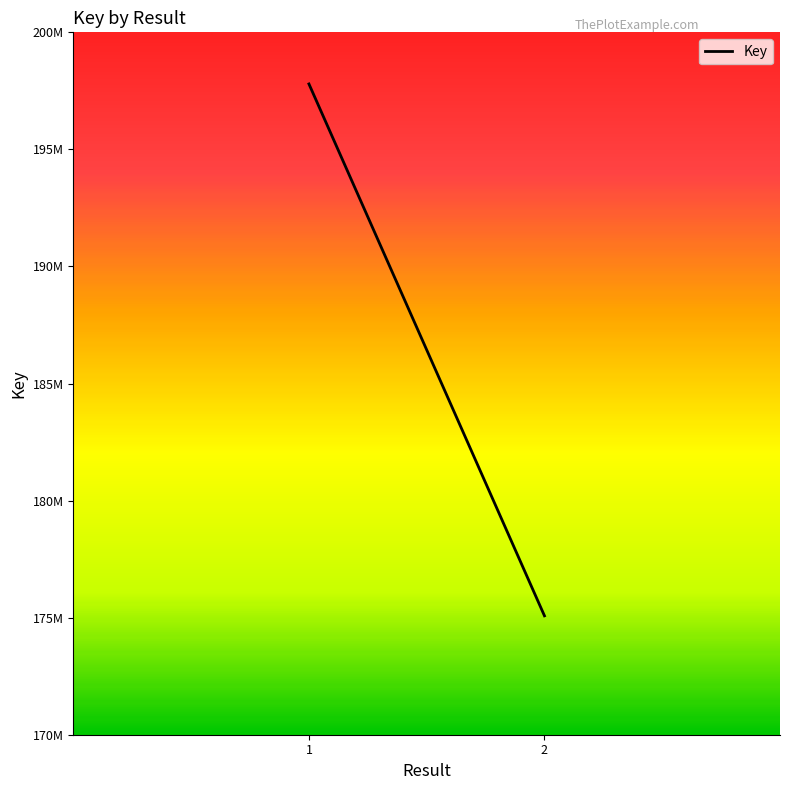

Rank the categories by value from highest to lowest.

1, 2